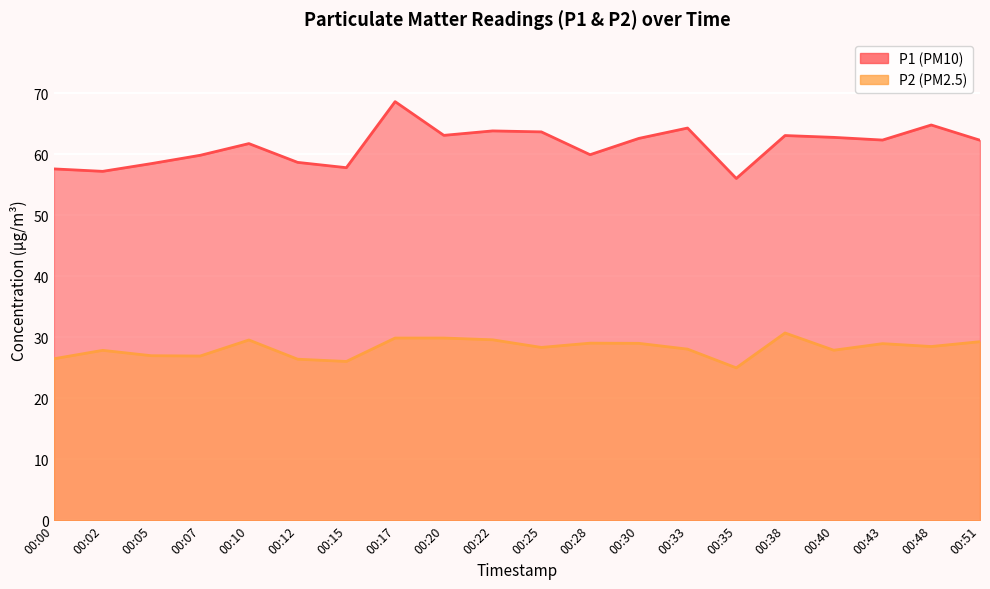

What is the value of the P2 point at the 20th from the left?

29.3